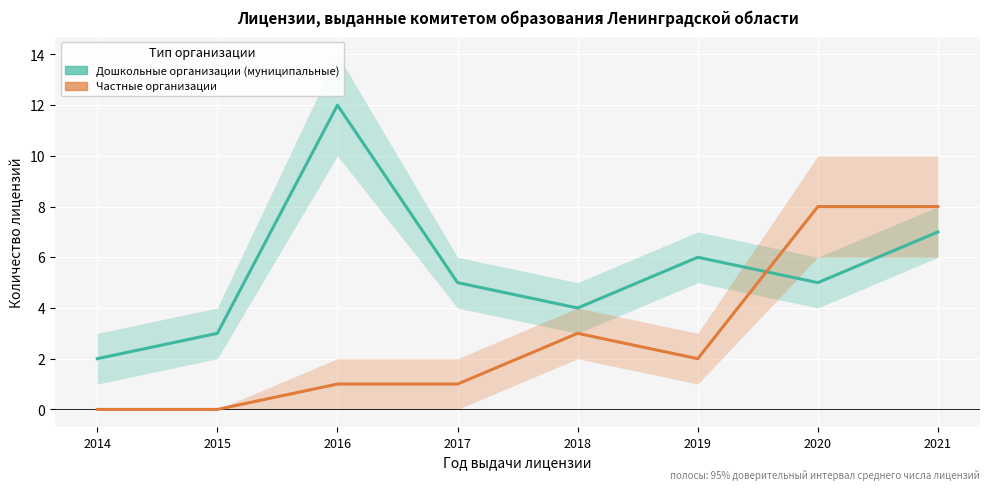

What is the sum of the Частные организации values at 2015 and 2017?

1